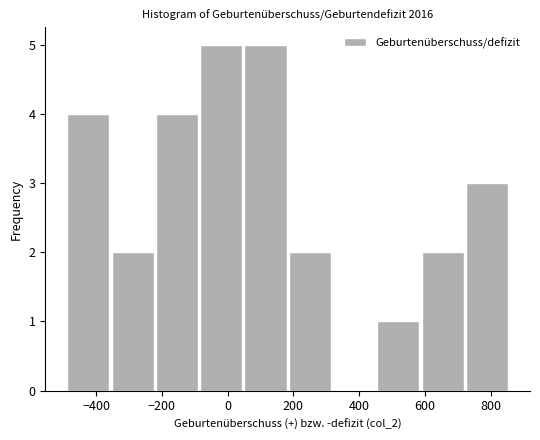

How tall is the bar that spans 720 to 860 on the x-axis? Neither the bar edges nor the heights are printed on the chart, so give them approximately, as read against the axes.

3